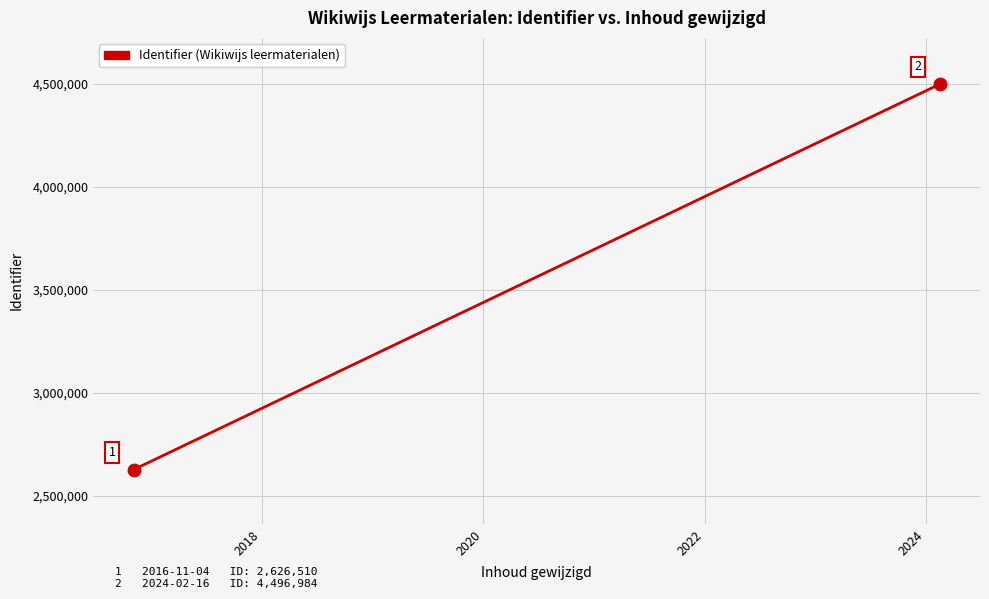

What Y value in the scatter plot is closest to 3561747?

2626510